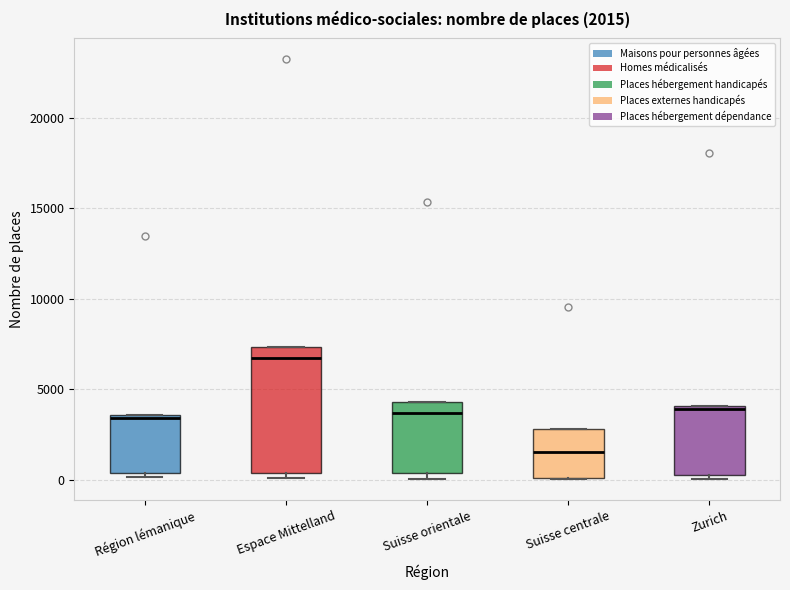

Comparing the boxes themselves (not the whiskers), which one is the tallest?

Espace Mittelland